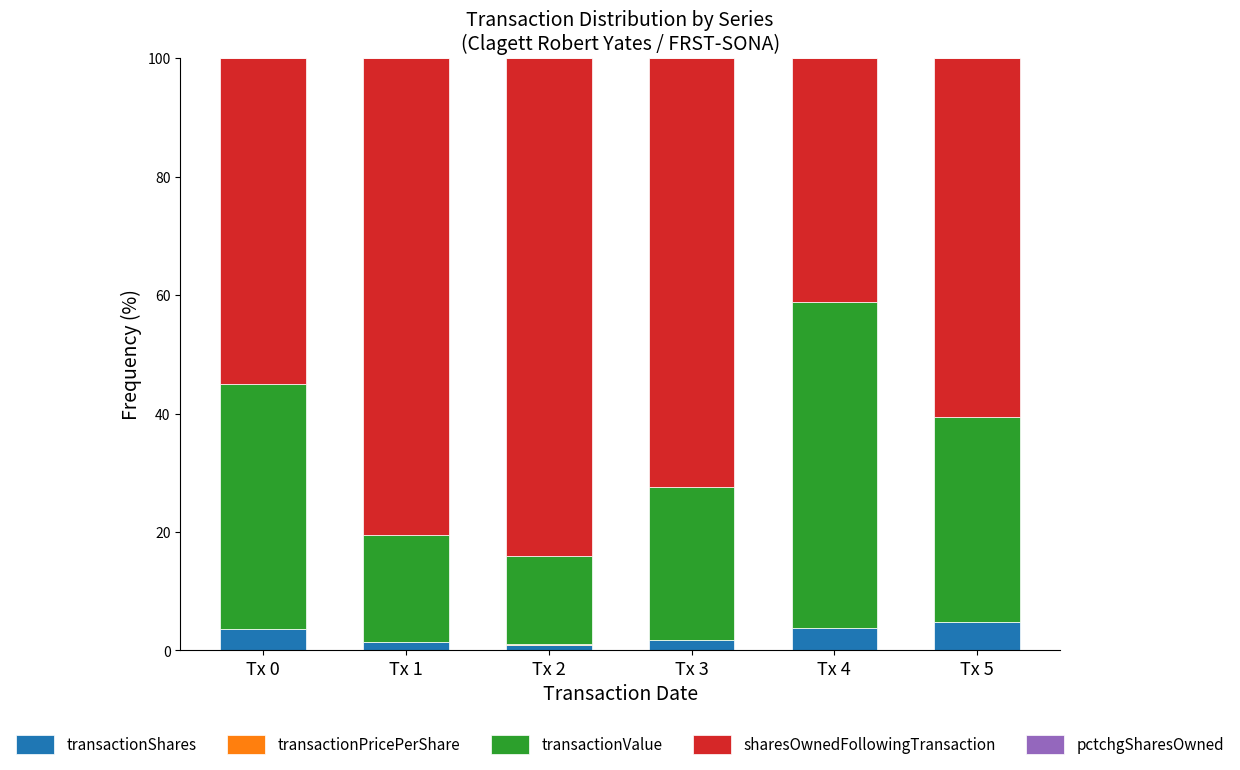

Does the chart contain stacked bars?

Yes